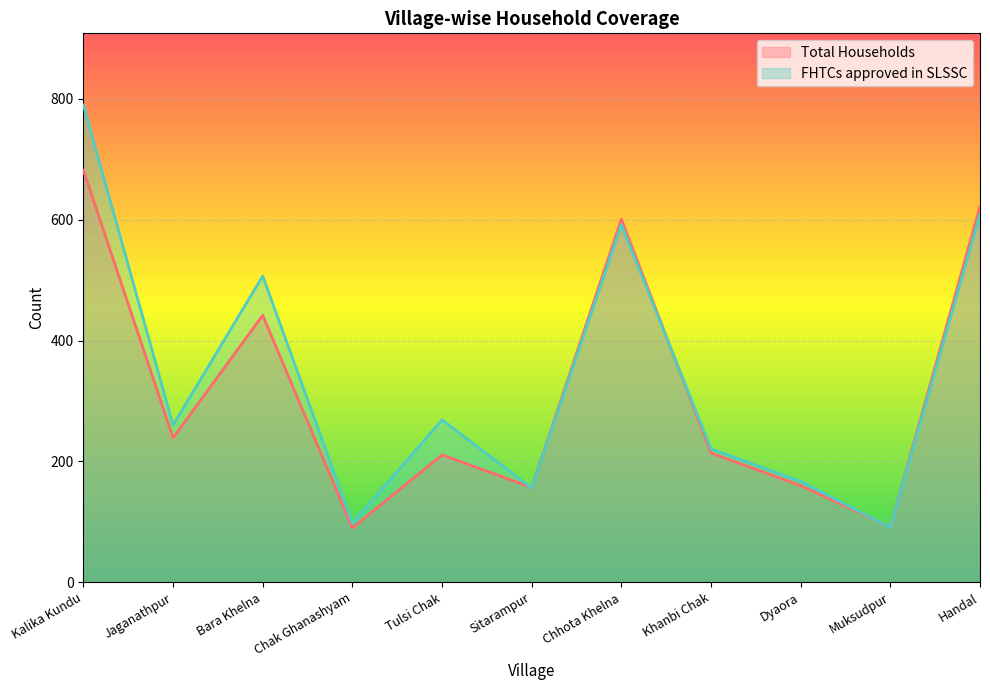

How many lines are shown in the chart?

2